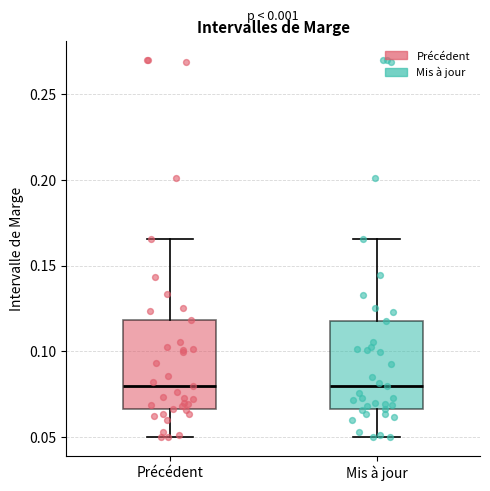

Reading left to right, transcribe this box plot: for each box, give where its median line is, the range the box spans, and where its two whiskers end, as read against the y-axis. The values are not printed on the chart, so give them approximately, as read against the axis.

Précédent: median 0.080, box 0.065 to 0.120, whiskers 0.050 to 0.165
Mis à jour: median 0.080, box 0.065 to 0.120, whiskers 0.050 to 0.165